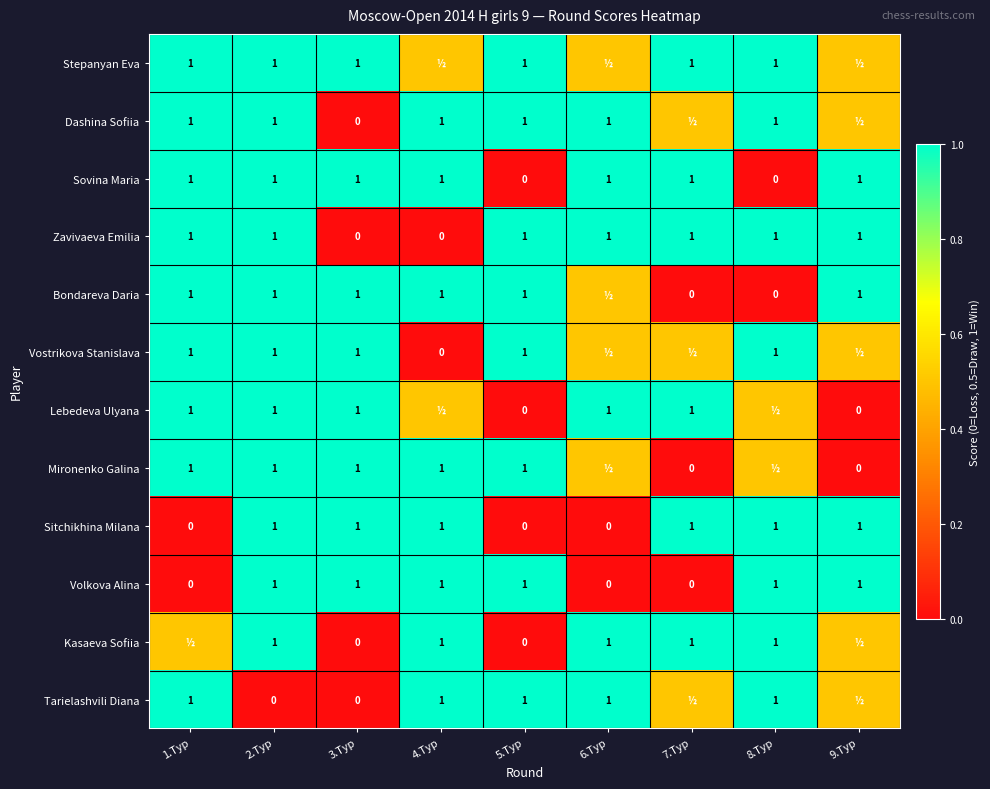

How many data points does each series have?

9